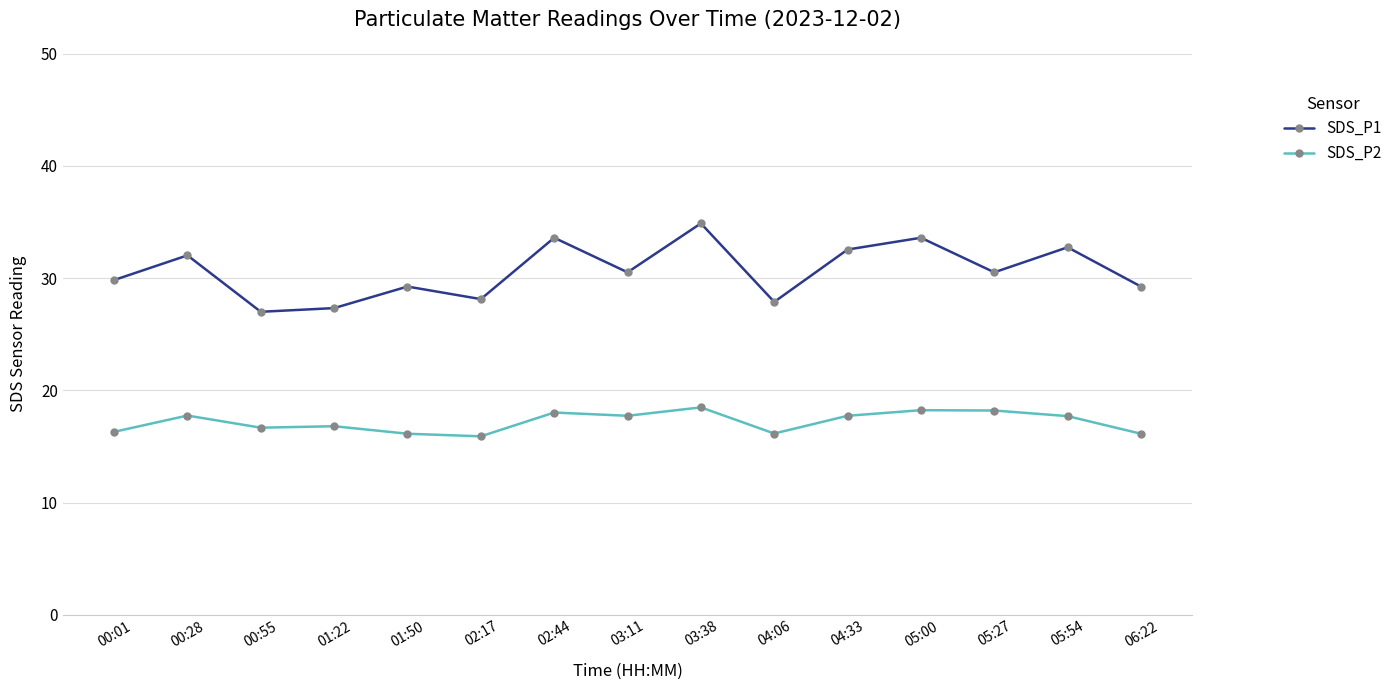

What is the maximum value for SDS_P1?

34.9